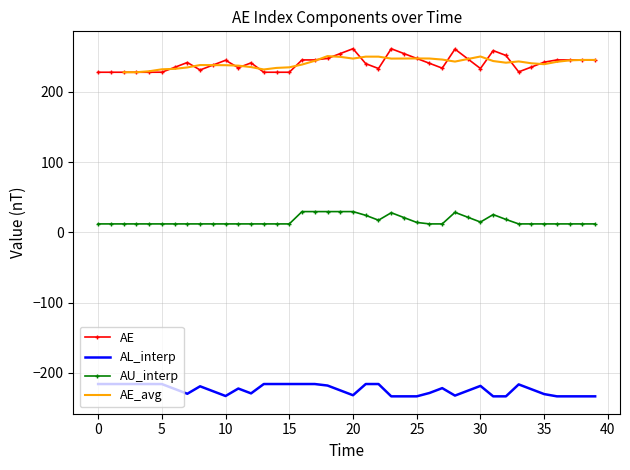

True or false: AE and AU_interp intersect in this chart.

False